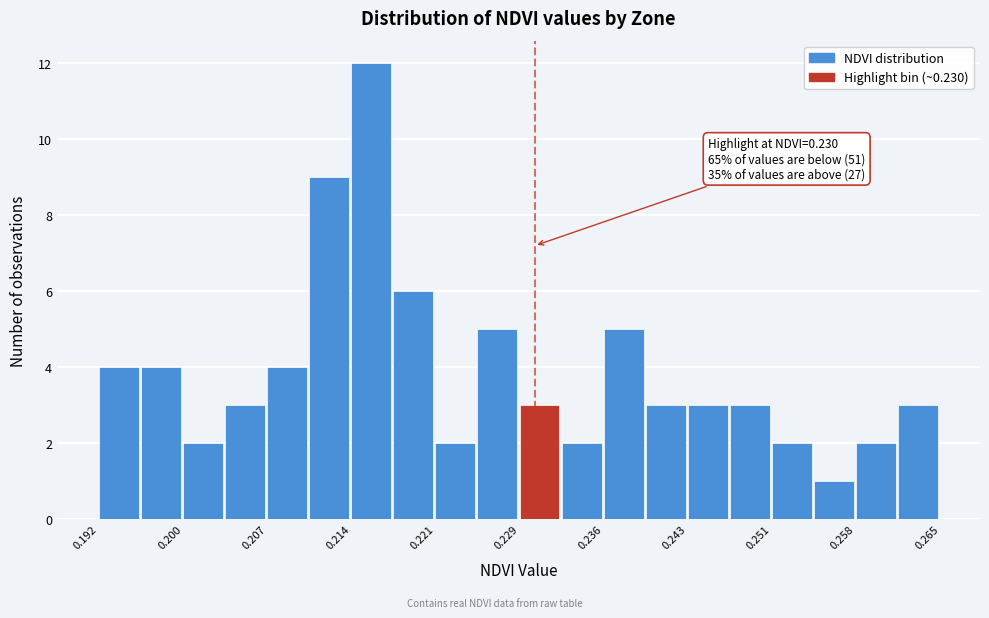

Around what value on the x-axis is the tallest bar? Give the approximate position of its centre, as read against the axis.

0.216